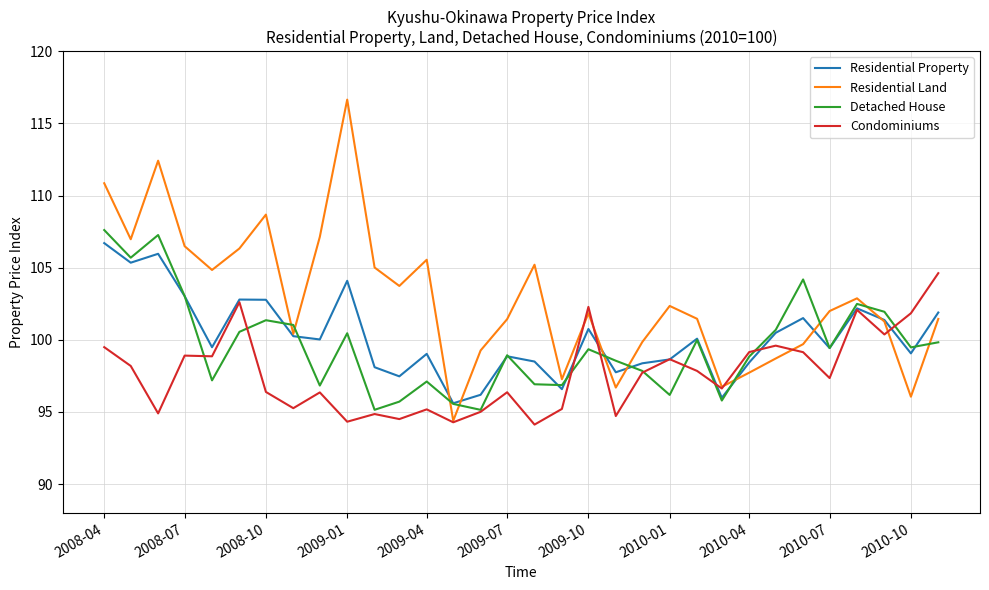

What is the highest value of the Residential Property series?

106.7